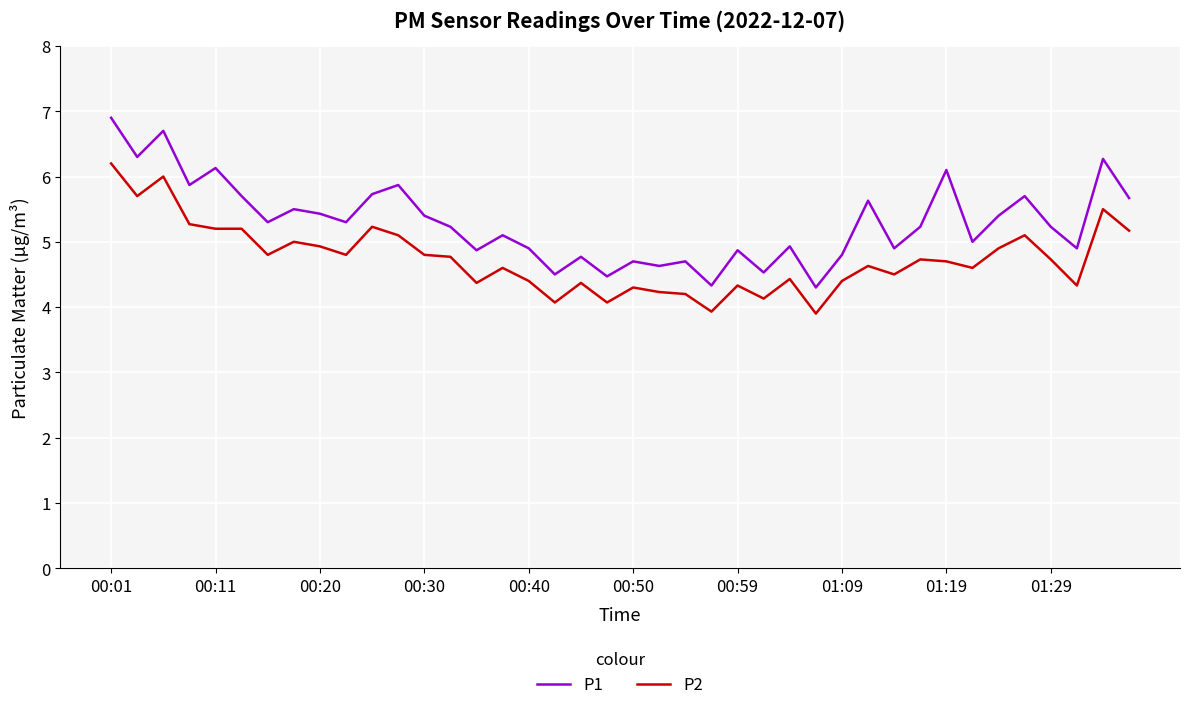

At how many categories does at least one series exceed 4?

40